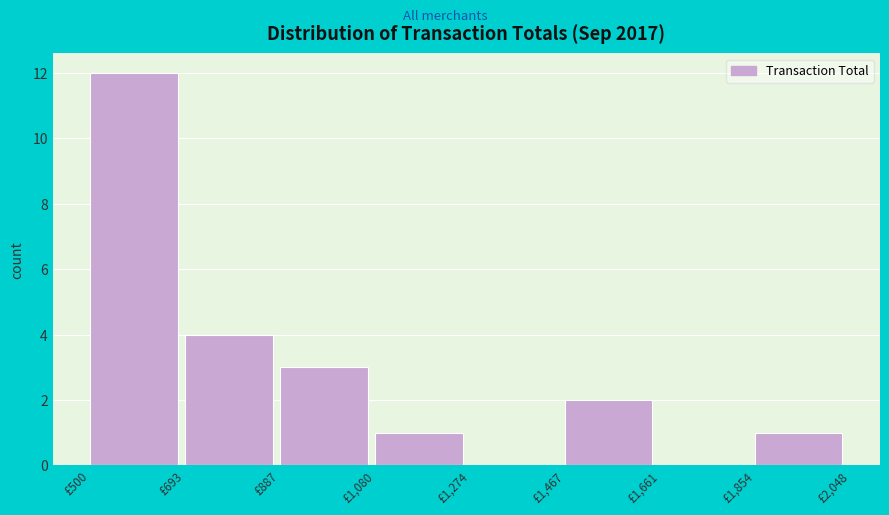

Reading left to right, list every bar in this chart as the range it spans on the x-axis followed by its height. Neither the bar edges nor the heights are printed on the chart, so give them approximately, as read against the axes.

500 to 700: 12
700 to 880: 4
880 to 1080: 3
1080 to 1280: 1
1280 to 1460: 0
1460 to 1660: 2
1660 to 1860: 0
1860 to 2040: 1